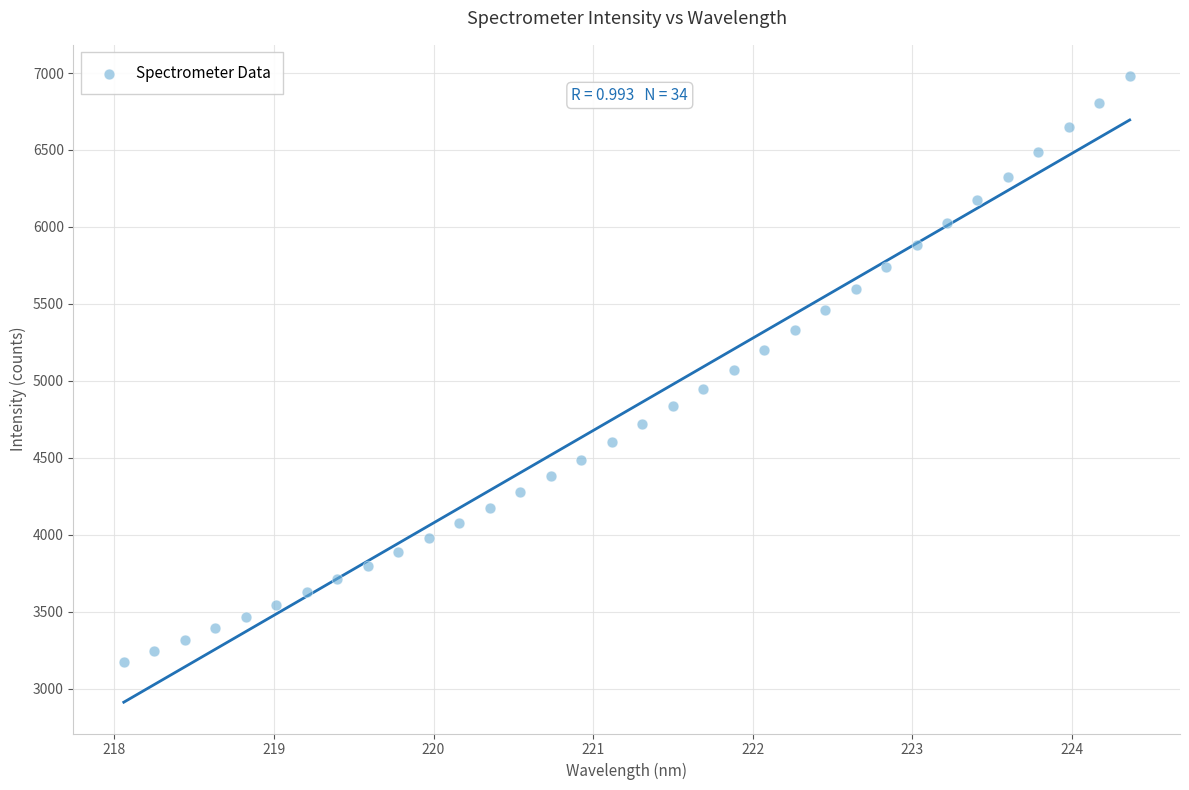

What is the range of X values (max minus min)?

6.3